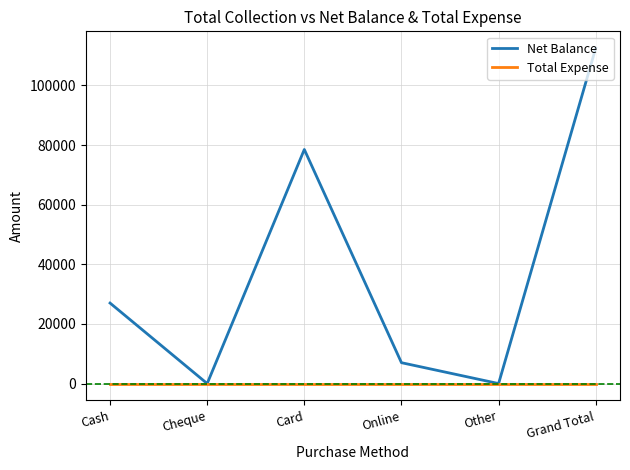

At which category does the chart reach its peak across all series?

Grand Total